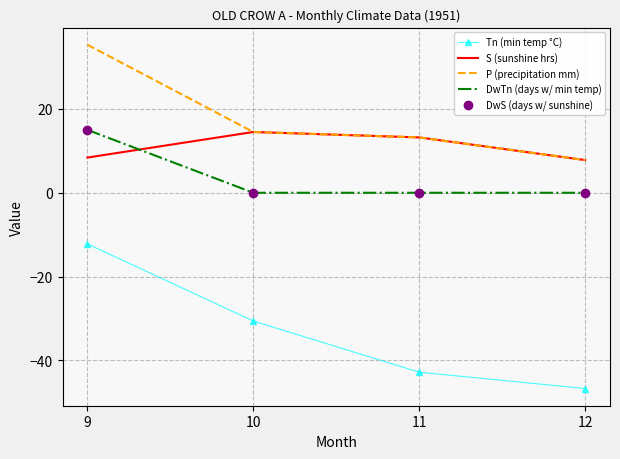

True or false: S (sunshine hrs) has more than 1 points higher than both neighbors.

False